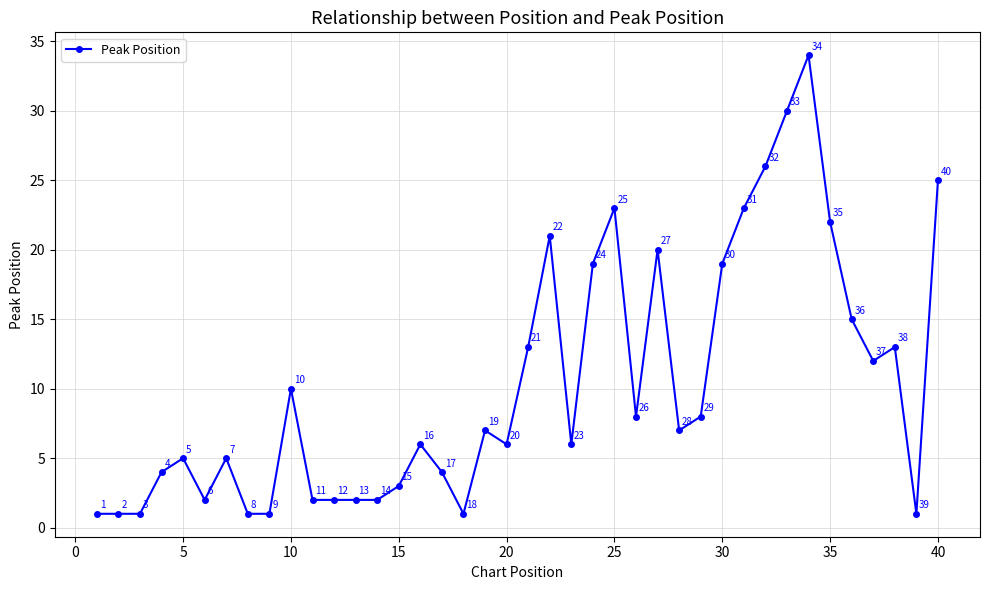

Count the number of categories in the chart.

40